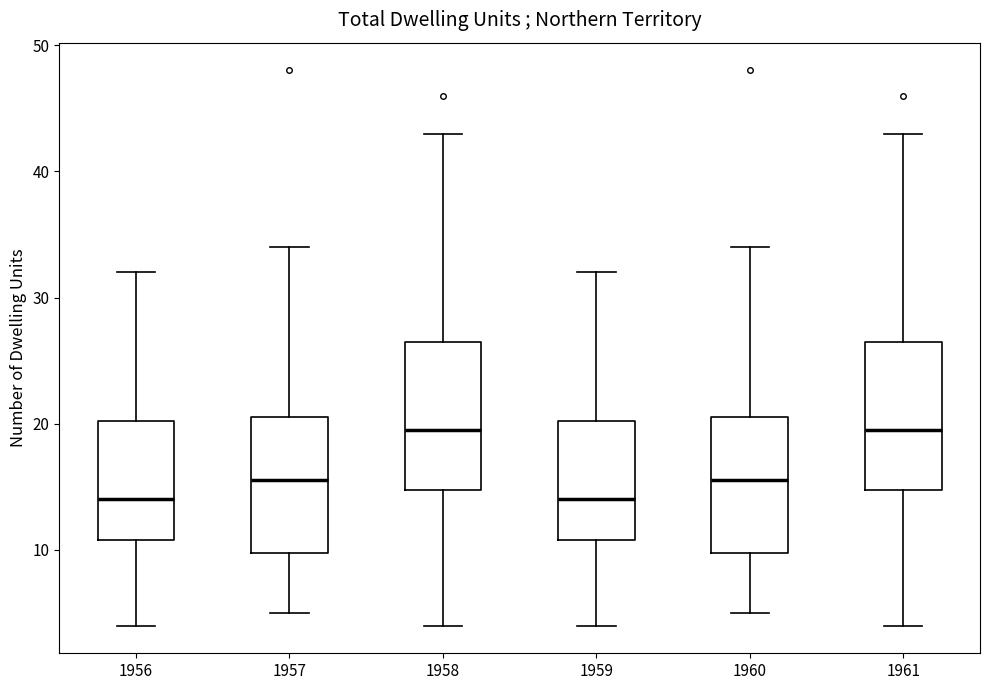

Where does the median line of the box at x = 1960 sit on the y-axis? The values are not printed on the chart, so give them approximately, as read against the axis.

16